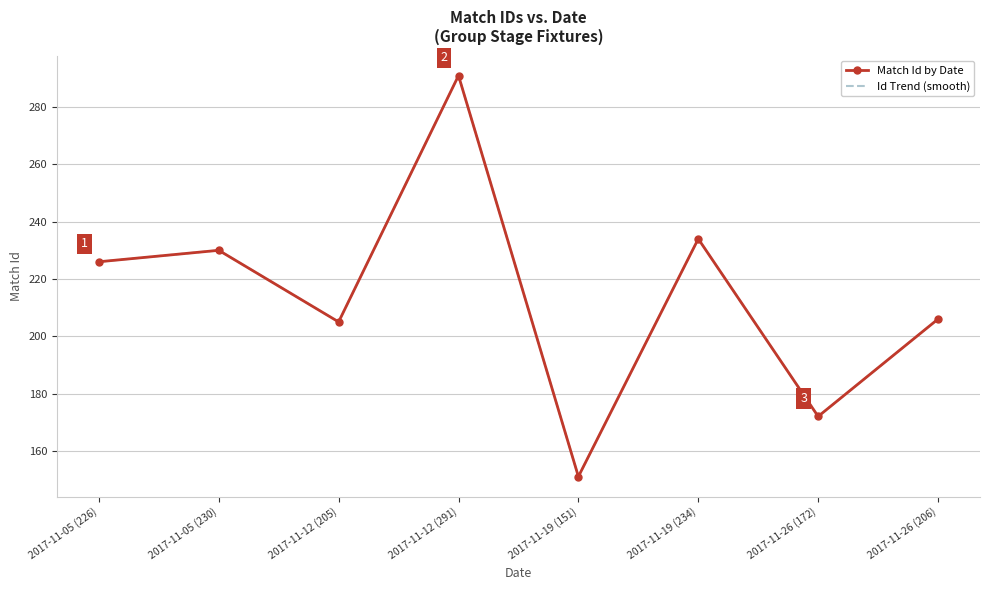

True or false: Id Trend (smooth) and Match Id by Date cross at least once.

False